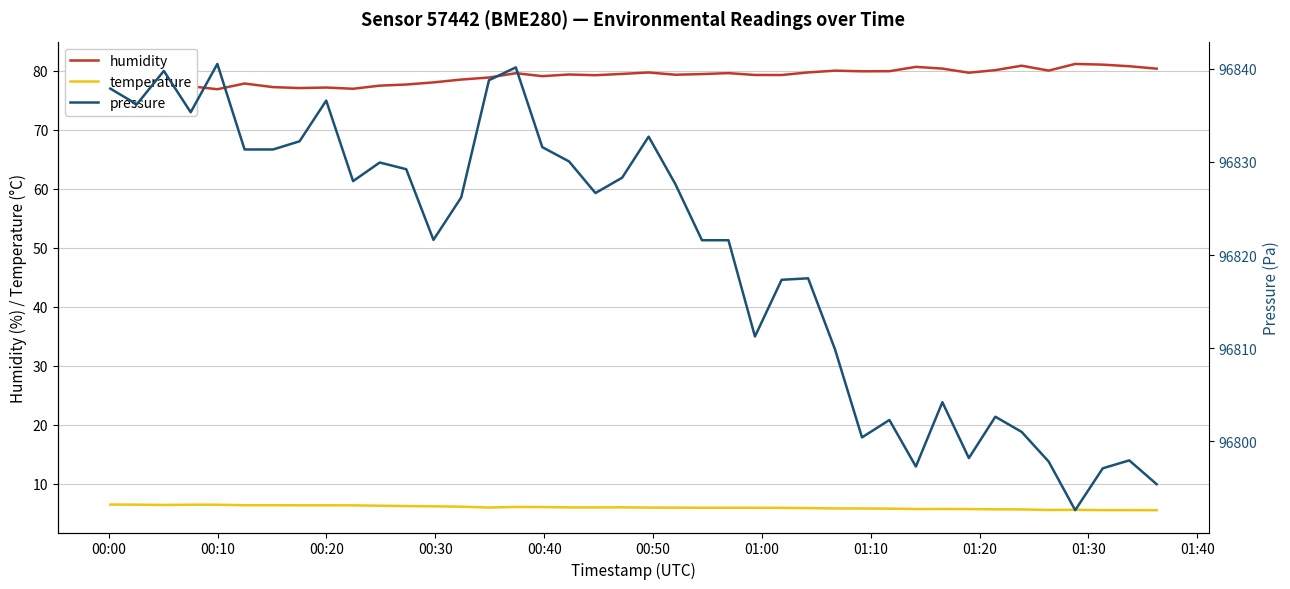

What is the maximum value for humidity?

81.1